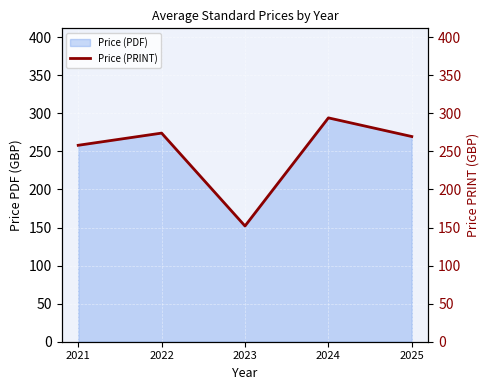

Is it true that the value at 2024 is 64.6?

False